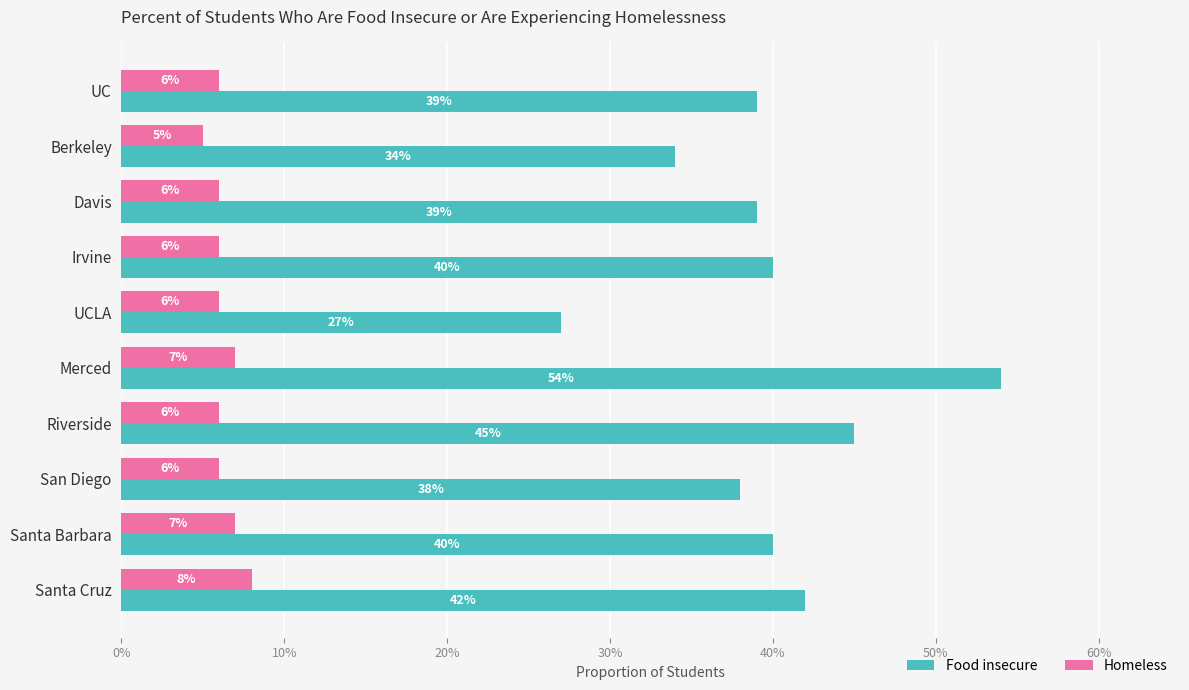

Which series has the largest total across all categories?

Food insecure